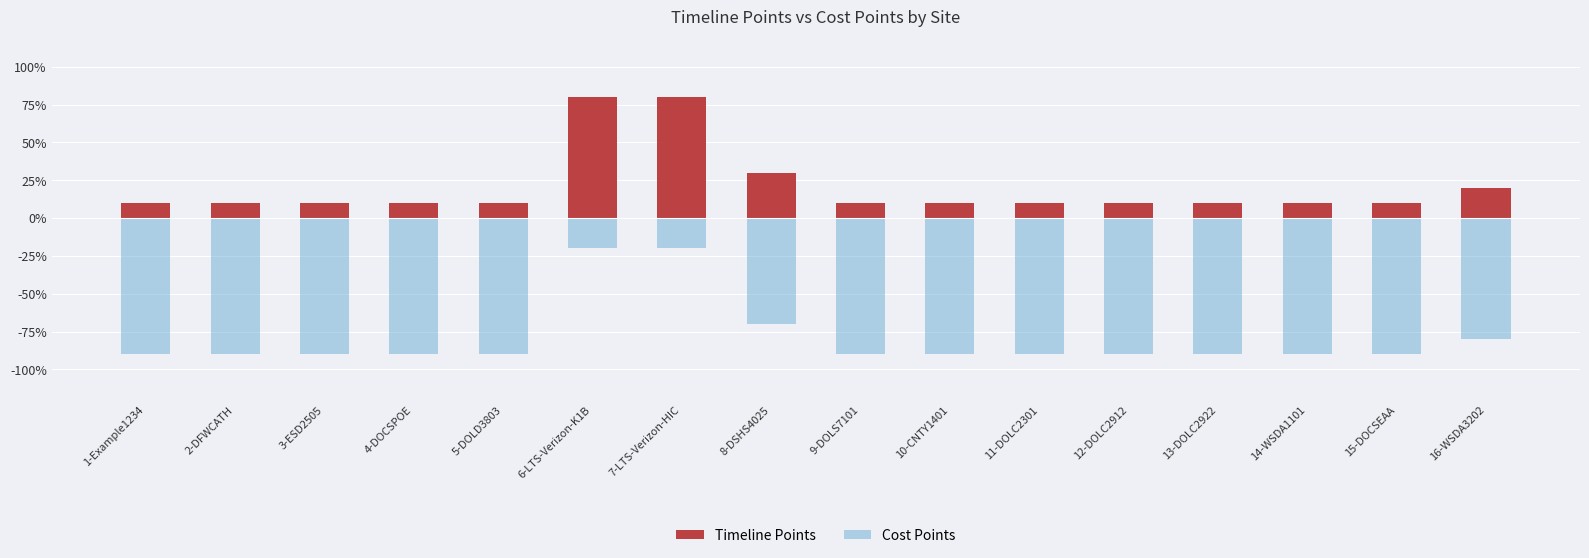

Reading left to right, what are all the values shown in this chart?

Timeline Points: 1-Example1234=0.1	2-DFWCATH=0.1	3-ESD2505=0.1	4-DOCSPOE=0.1	5-DOLD3803=0.1	6-LTS-Verizon-K1B=0.8	7-LTS-Verizon-HIC=0.8	8-DSHS4025=0.3	9-DOLS7101=0.1	10-CNTY1401=0.1	11-DOLC2301=0.1	12-DOLC2912=0.1	13-DOLC2922=0.1	14-WSDA1101=0.1	15-DOCSEAA=0.1	16-WSDA3202=0.2
Cost Points: 1-Example1234=-0.9	2-DFWCATH=-0.9	3-ESD2505=-0.9	4-DOCSPOE=-0.9	5-DOLD3803=-0.9	6-LTS-Verizon-K1B=-0.2	7-LTS-Verizon-HIC=-0.2	8-DSHS4025=-0.7	9-DOLS7101=-0.9	10-CNTY1401=-0.9	11-DOLC2301=-0.9	12-DOLC2912=-0.9	13-DOLC2922=-0.9	14-WSDA1101=-0.9	15-DOCSEAA=-0.9	16-WSDA3202=-0.8